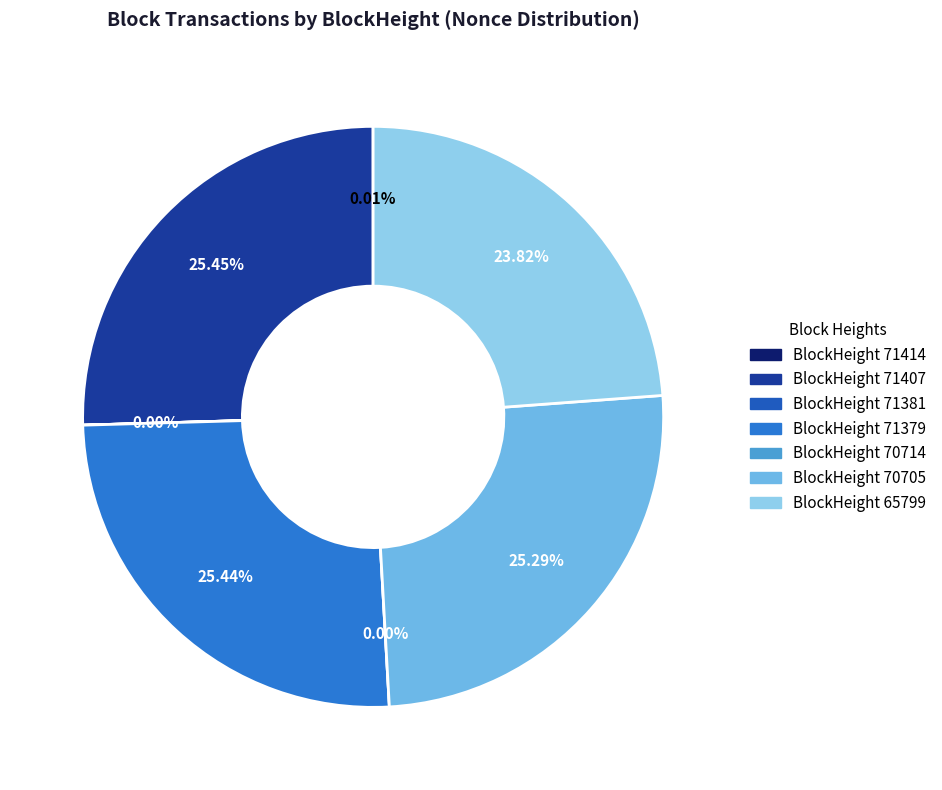

The 71381 slice represents 0% of the pie. True or false?

True